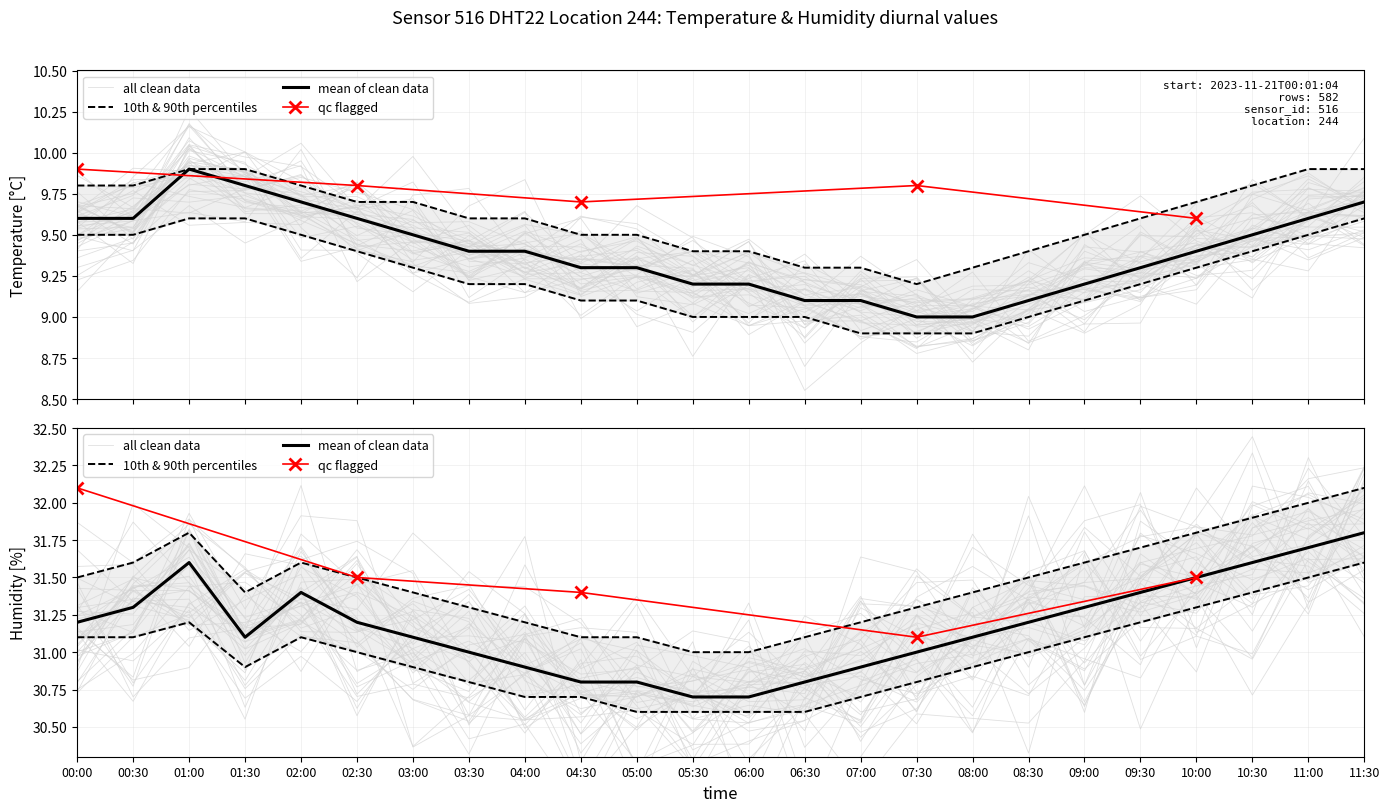

Reading left to right, transcribe all the data shown in this chart.

temperature: 9.6	9.6	9.9	9.8	9.7	9.6	9.5	9.4	9.4	9.3	9.3	9.2	9.2	9.1	9.1	9.0	9.0	9.1	9.2	9.3	9.4	9.5	9.6	9.7
humidity: 31.2	31.3	31.6	31.1	31.4	31.2	31.1	31.0	30.9	30.8	30.8	30.7	30.7	30.8	30.9	31.0	31.1	31.2	31.3	31.4	31.5	31.6	31.7	31.8
temperature_p10: 9.5	9.5	9.6	9.6	9.5	9.4	9.3	9.2	9.2	9.1	9.1	9.0	9.0	9.0	8.9	8.9	8.9	9.0	9.1	9.2	9.3	9.4	9.5	9.6
temperature_p90: 9.8	9.8	9.9	9.9	9.8	9.7	9.7	9.6	9.6	9.5	9.5	9.4	9.4	9.3	9.3	9.2	9.3	9.4	9.5	9.6	9.7	9.8	9.9	9.9
humidity_p10: 31.1	31.1	31.2	30.9	31.1	31.0	30.9	30.8	30.7	30.7	30.6	30.6	30.6	30.6	30.7	30.8	30.9	31.0	31.1	31.2	31.3	31.4	31.5	31.6
humidity_p90: 31.5	31.6	31.8	31.4	31.6	31.5	31.4	31.3	31.2	31.1	31.1	31.0	31.0	31.1	31.2	31.3	31.4	31.5	31.6	31.7	31.8	31.9	32.0	32.1